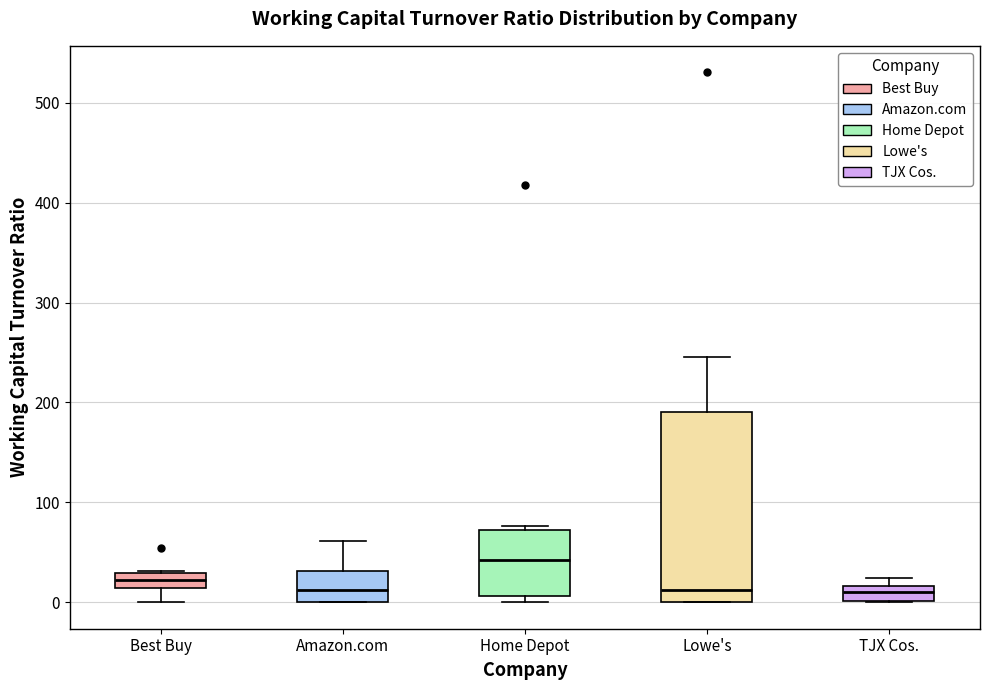

Comparing the boxes themselves (not the whiskers), which one is the tallest?

Lowe's